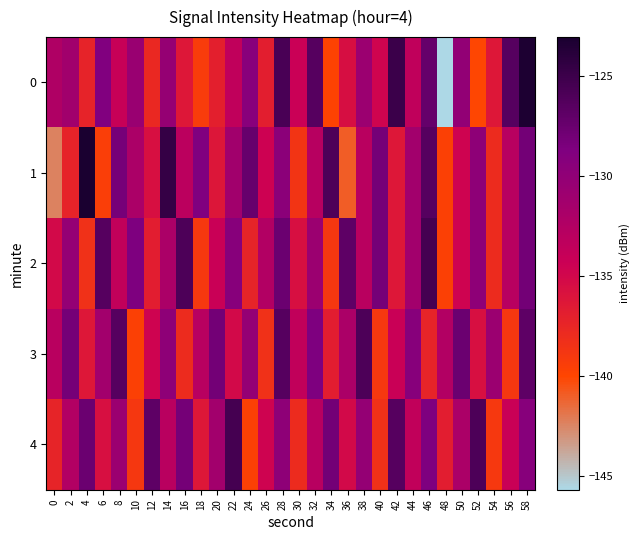

Count the number of data series in this chart.

5